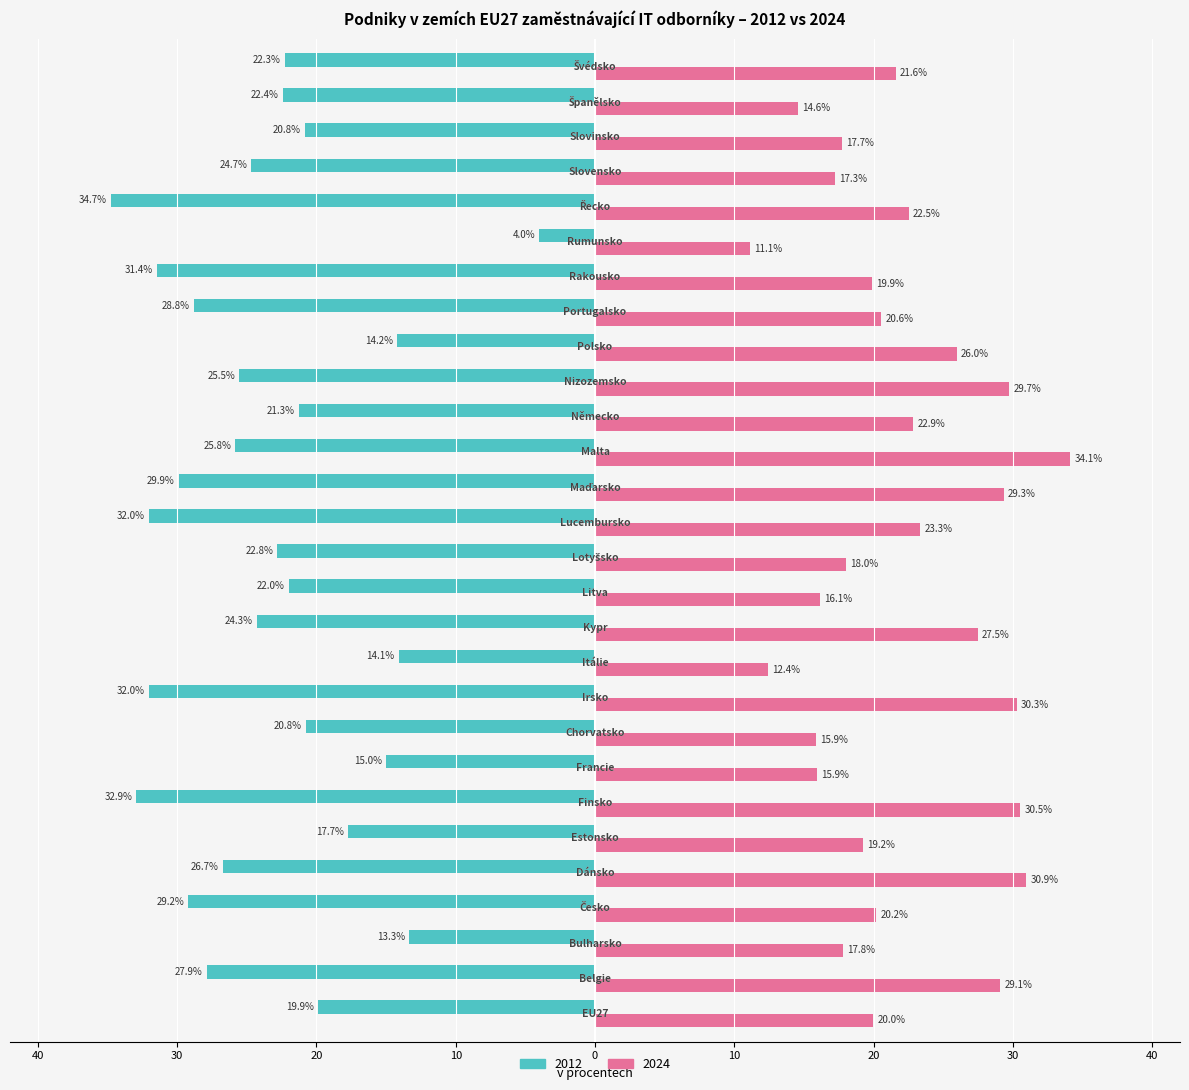

Which series has the widest spread of values?

2012